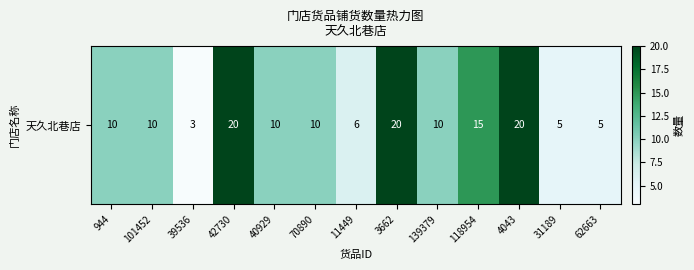

What is the smallest value displayed?

3